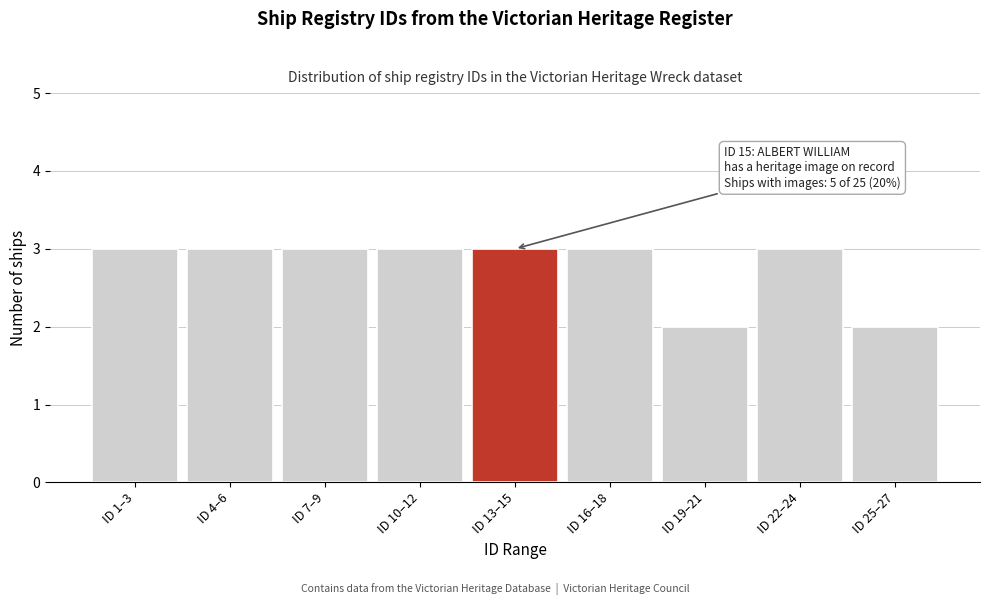

Reading left to right, what are all the values shown in this chart?

3	3	3	3	3	3	2	3	2